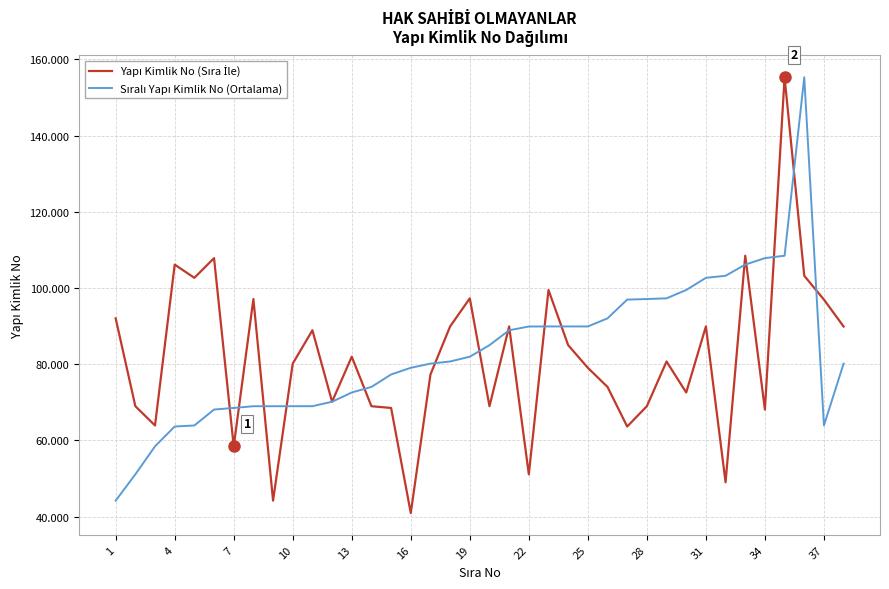

Is this an area chart (filled region under the line)?

No